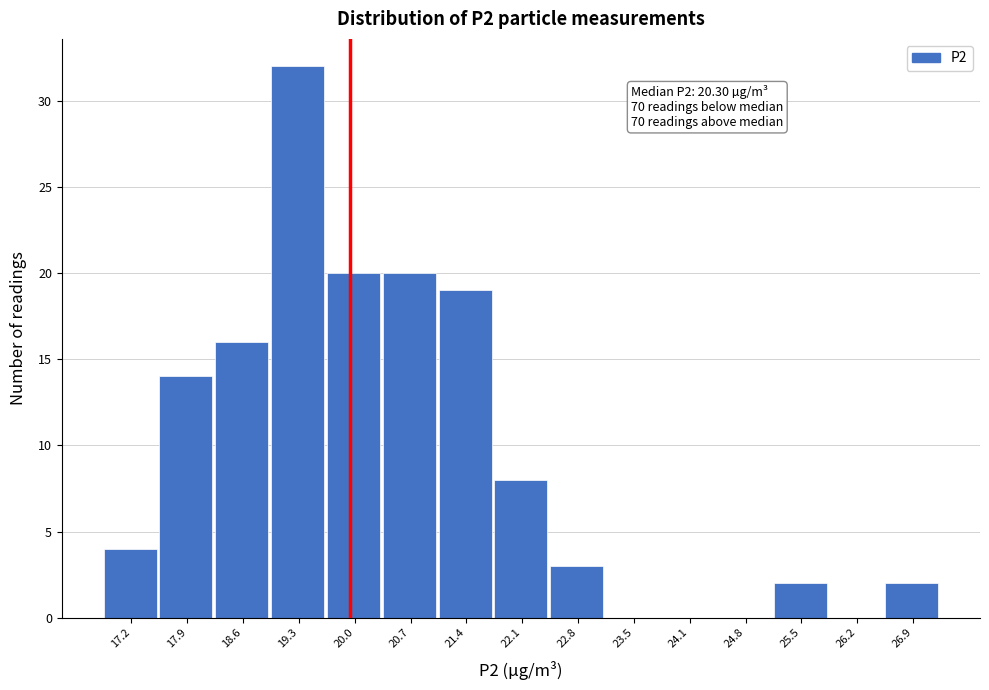

Reading left to right, extract all data points from this chart.

17.2=4	17.9=14	18.6=16	19.3=32	20.0=20	20.7=20	21.4=19	22.1=8	22.8=3	23.5=0	24.1=0	24.8=0	25.5=2	26.2=0	26.9=2